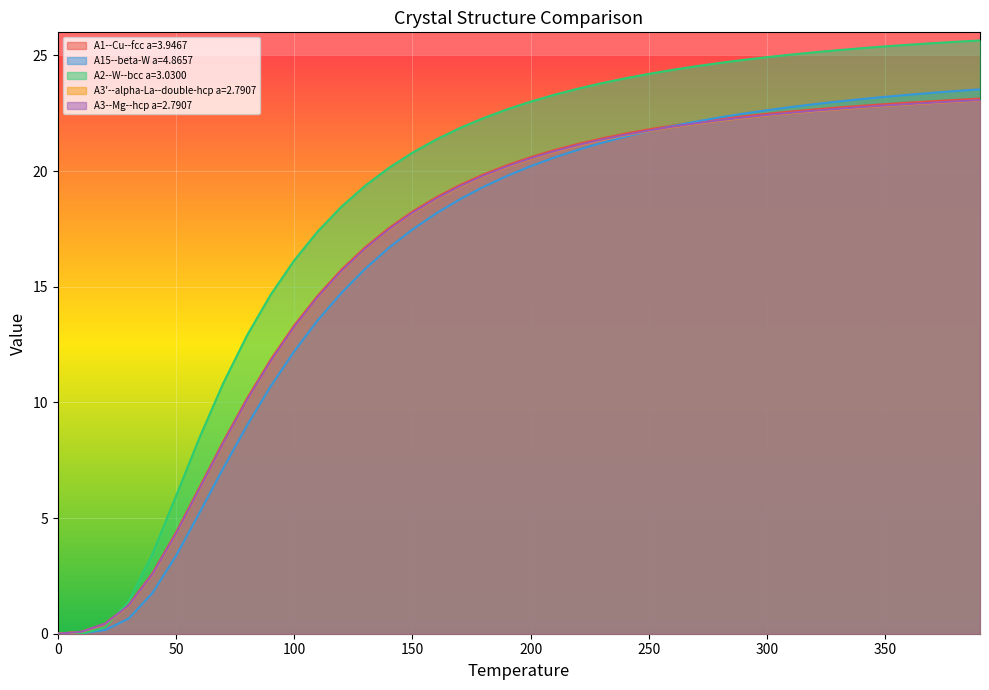

How many lines are shown in the chart?

5